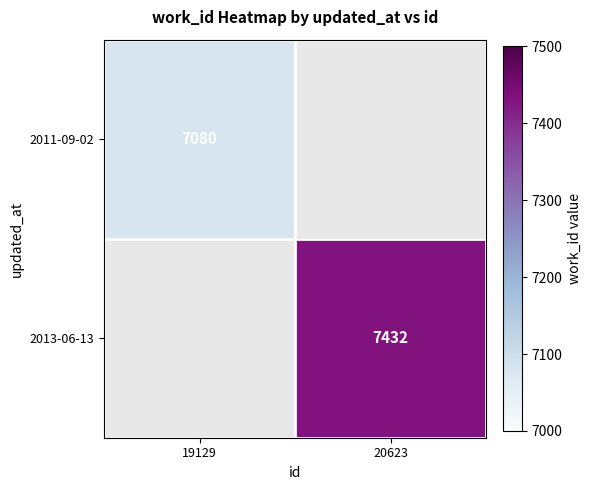

The 2013-06-13 series shows 12303 at 20623. True or false?

False